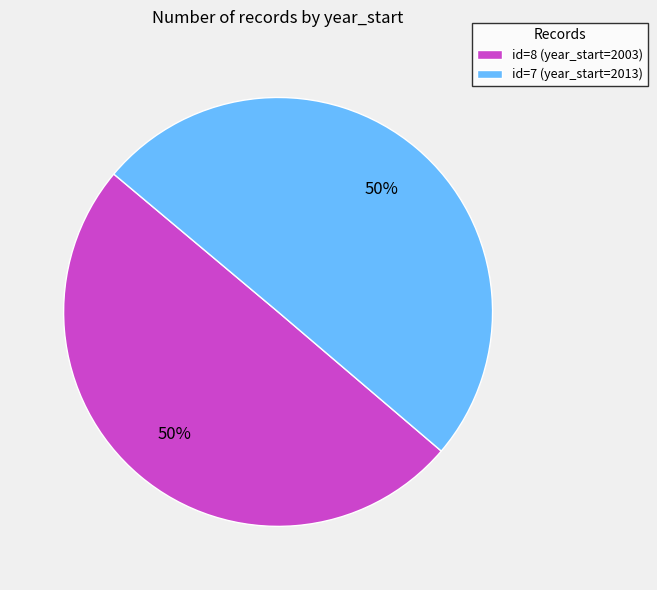

The id=7 (year_start=2013) slice represents 50% of the pie. True or false?

True